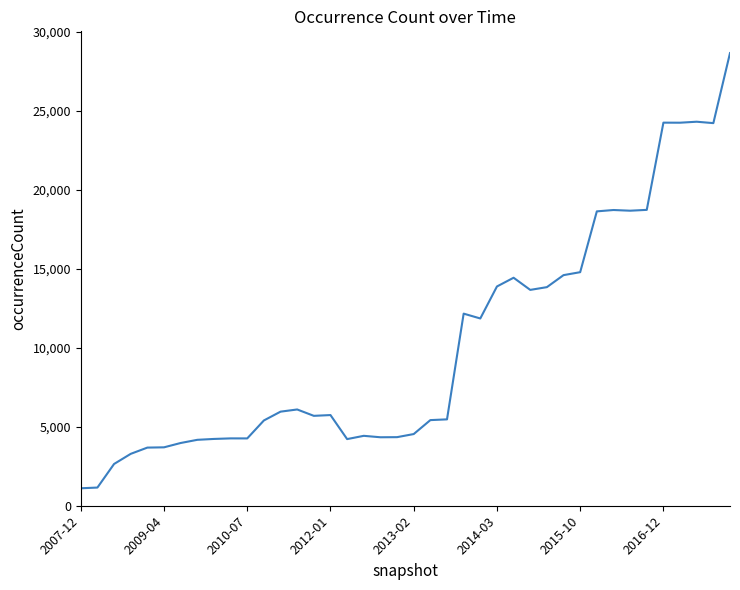

What is the minimum value shown in the chart?

1105